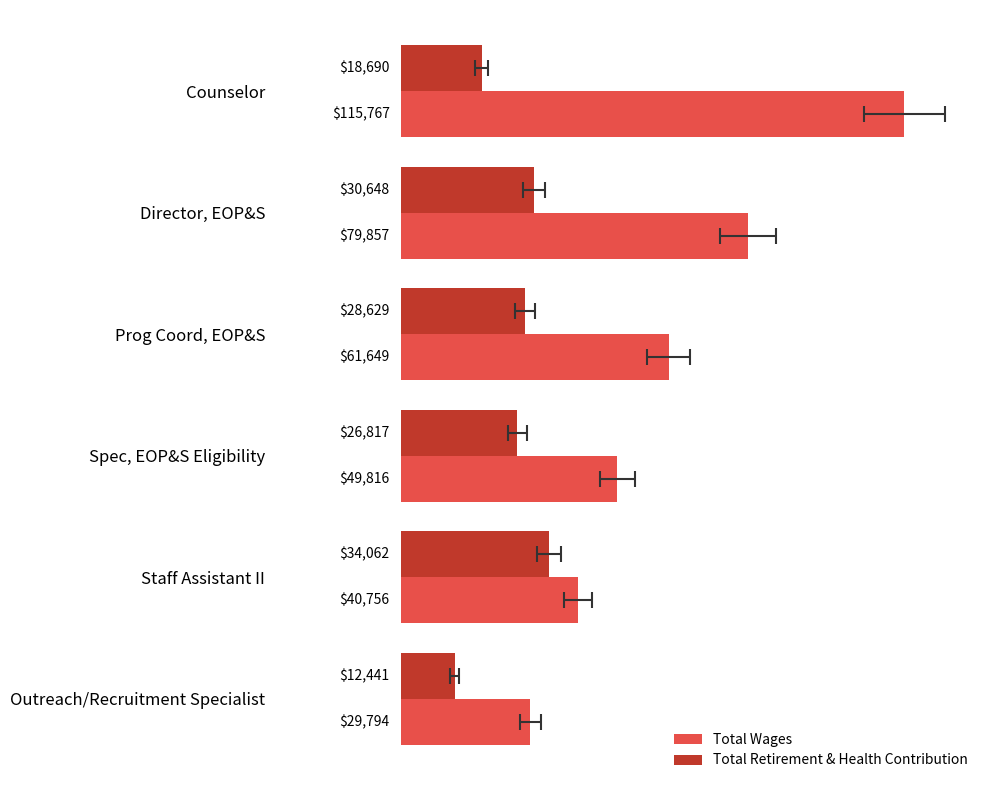

Which series changed the most between Prog Coord, EOP&S and Spec, EOP&S Eligibility?

Total Wages